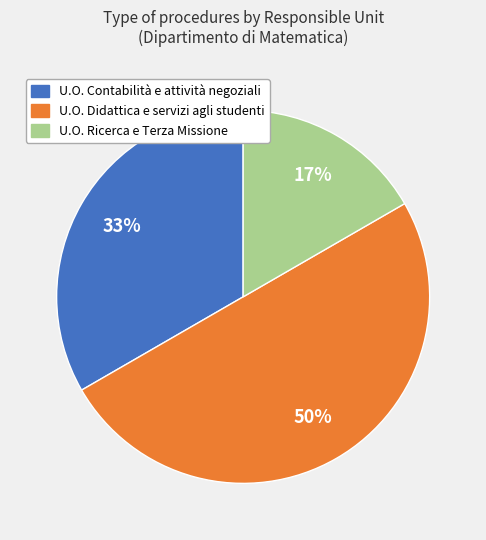

To the nearest percent, what is the difference between the U.O. Ricerca e Terza Missione and U.O. Didattica e servizi agli studenti slice percentages?

33%